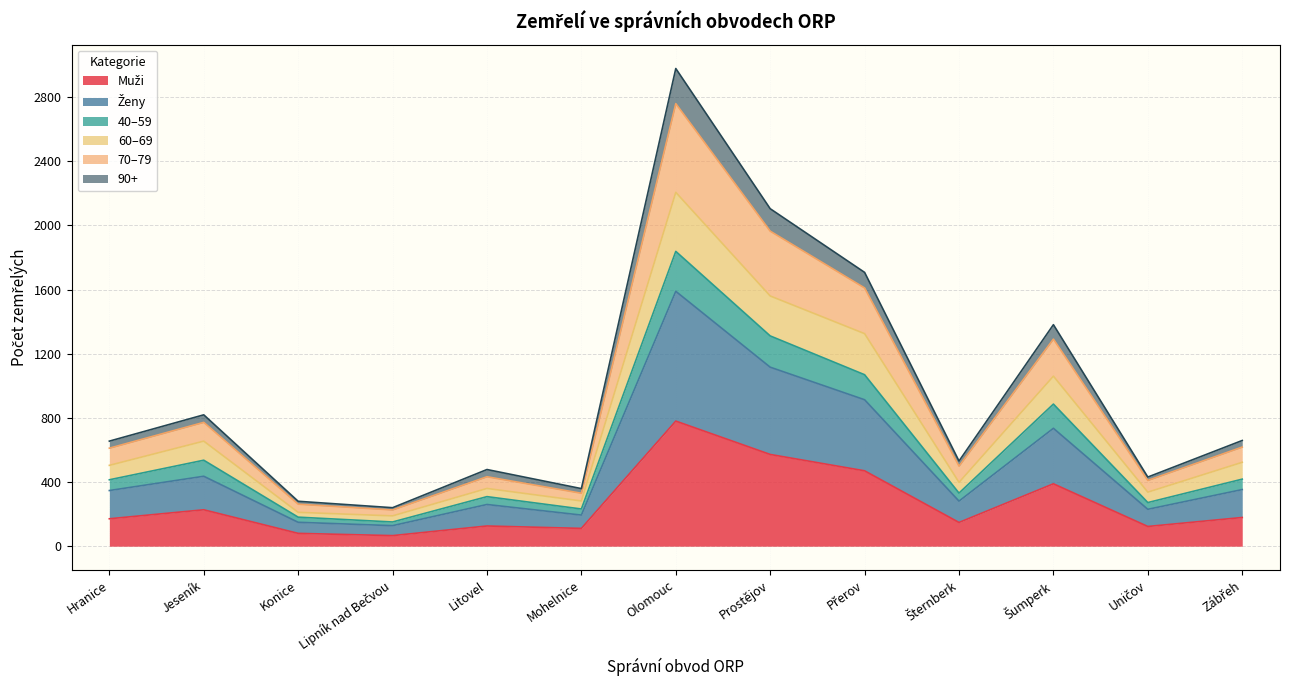

True or false: 40–59 and Ženy intersect in this chart.

False